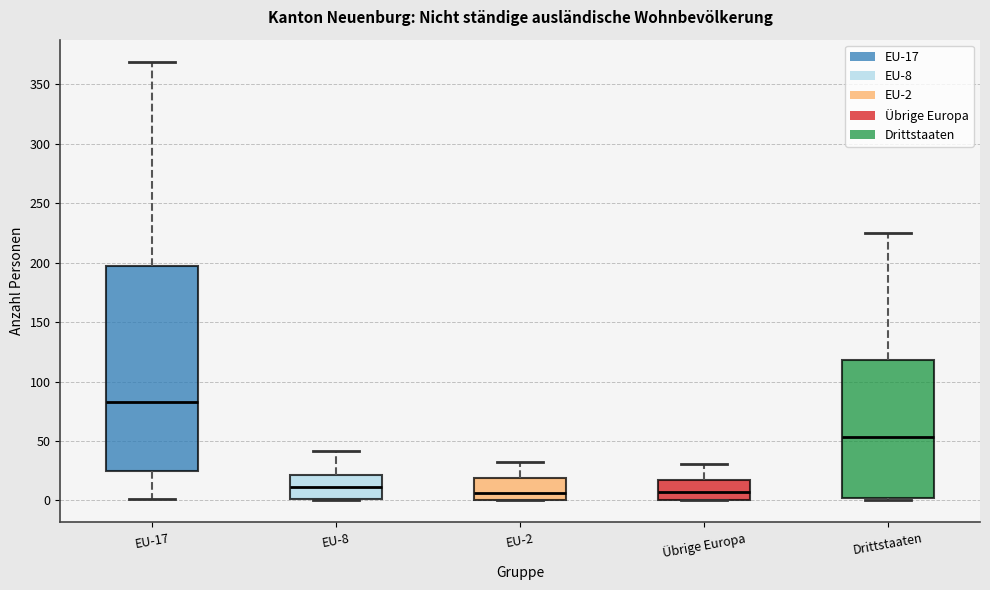

Where does the upper whisker of the box for EU-2 end on the y-axis? The values are not printed on the chart, so give them approximately, as read against the axis.

30